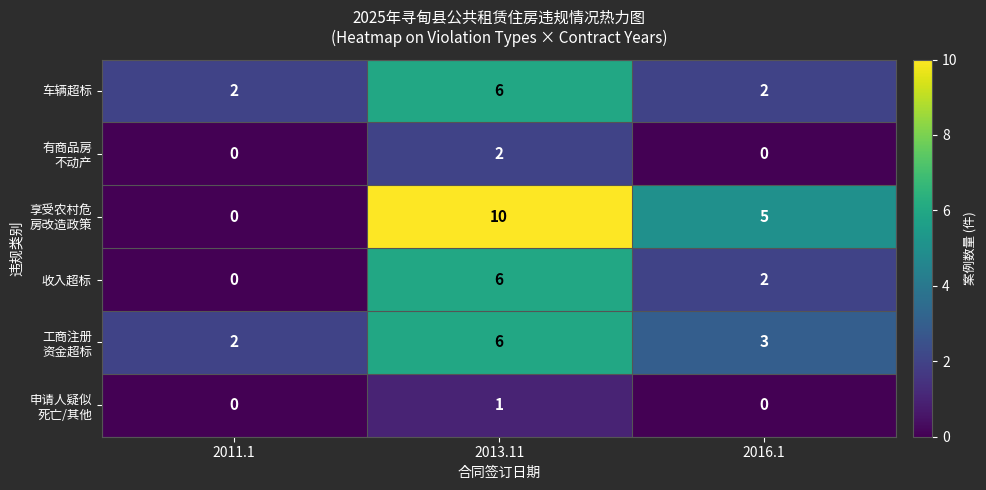

Is the value of 收入超标 at 2013.11 greater than the value of 车辆超标 at 2011.1?

Yes